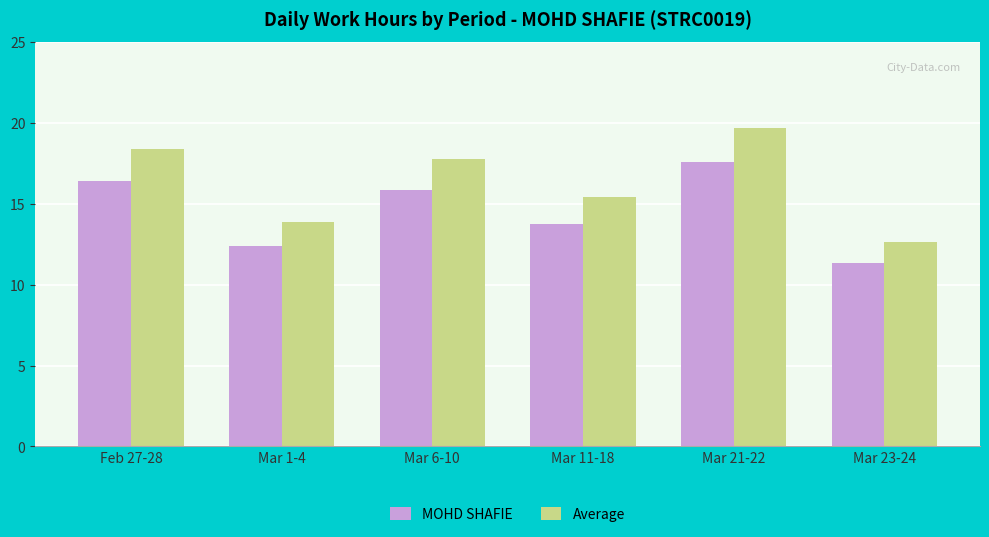

True or false: MOHD SHAFIE has a value of 17.4 at Mar 23-24.

False